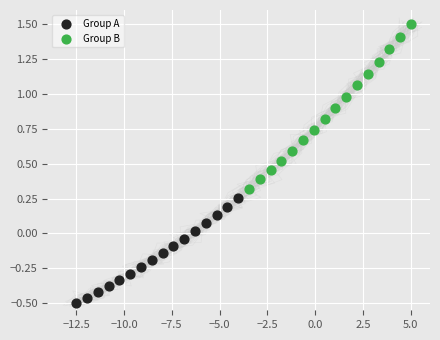

Which series contains the highest Y value?

Group B